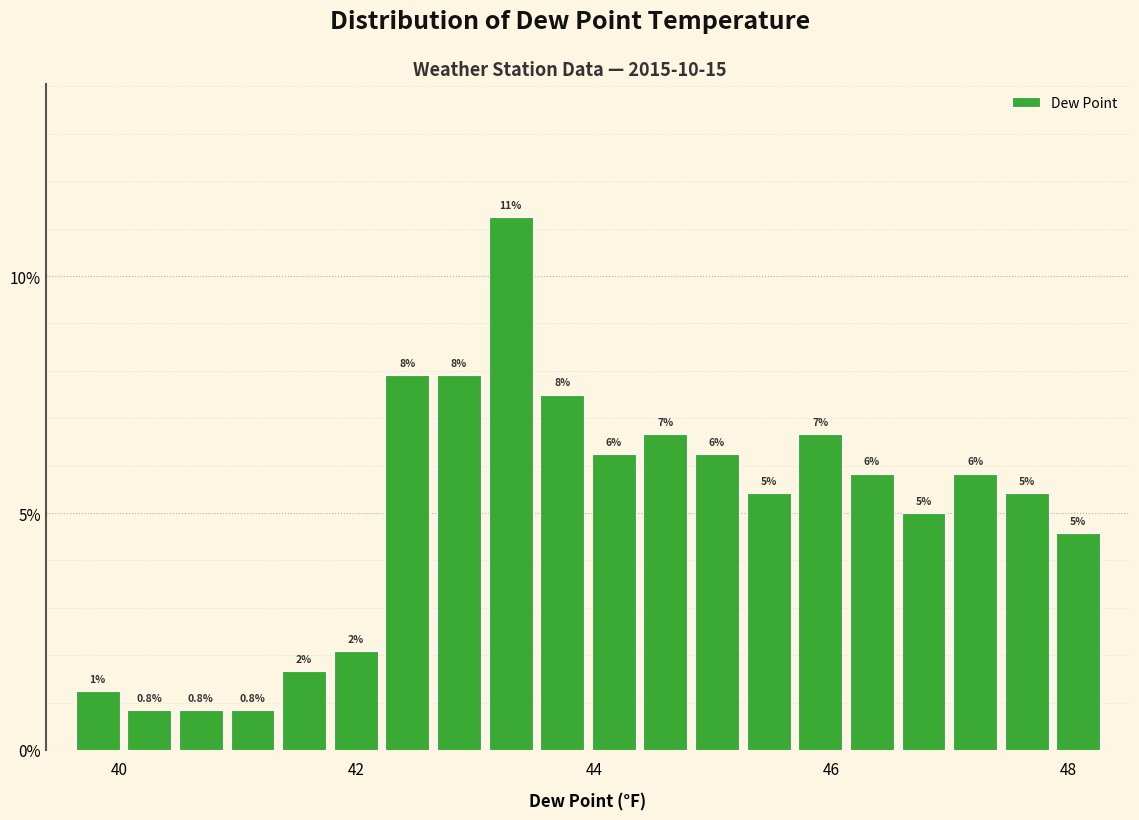

Around what value on the x-axis is the tallest bar? Give the approximate position of its centre, as read against the axis.

43.2